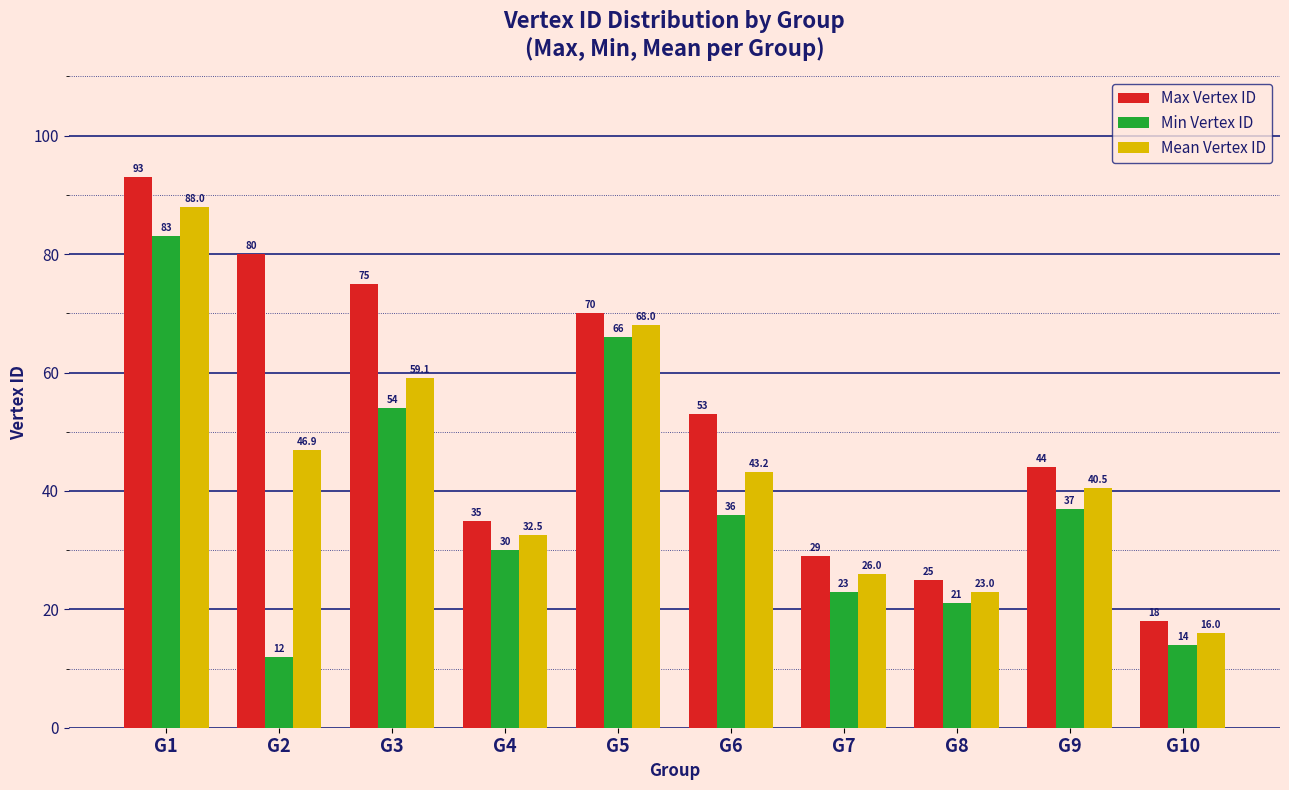

How many values in the Max Vertex ID series are below 53?

5